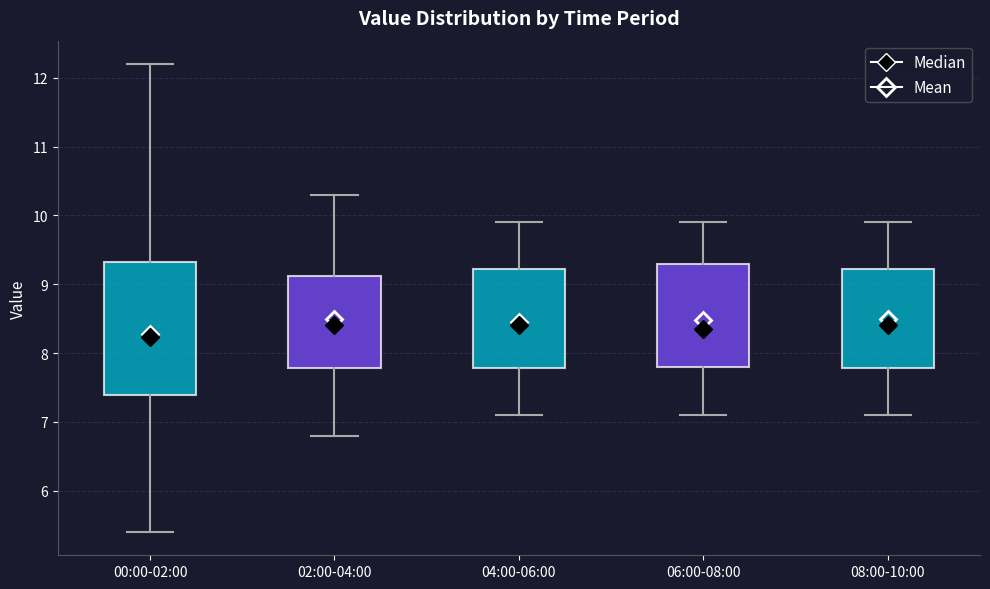

Comparing the boxes themselves (not the whiskers), which one is the tallest?

00:00-02:00